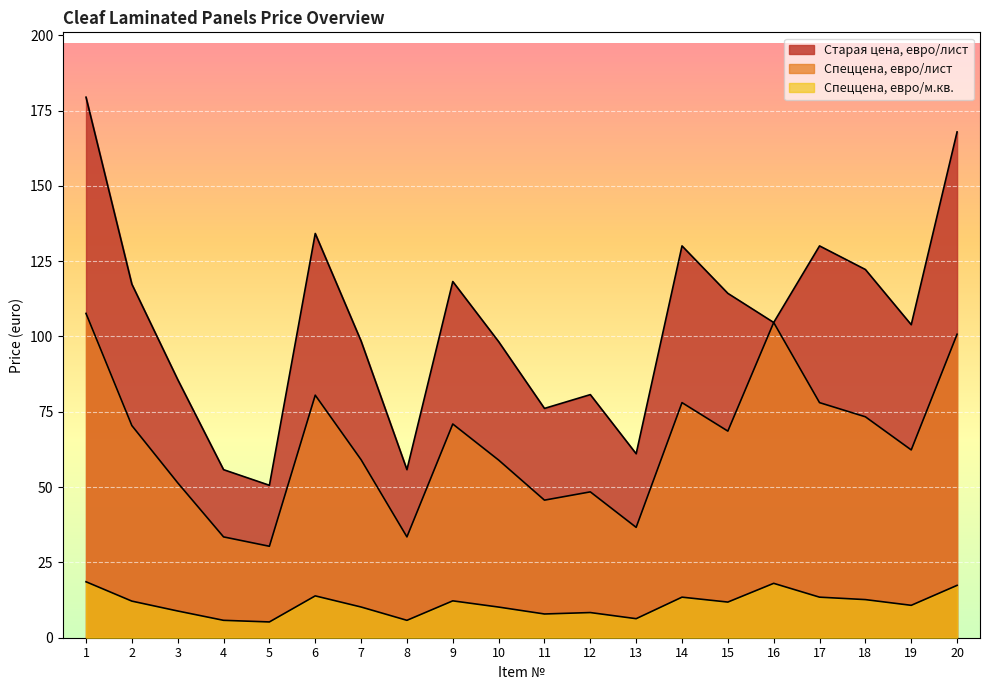

List the series in order of their overall mean, highest first.

Старая цена, евро/лист, Спеццена, евро/лист, Спеццена, евро/м.кв.